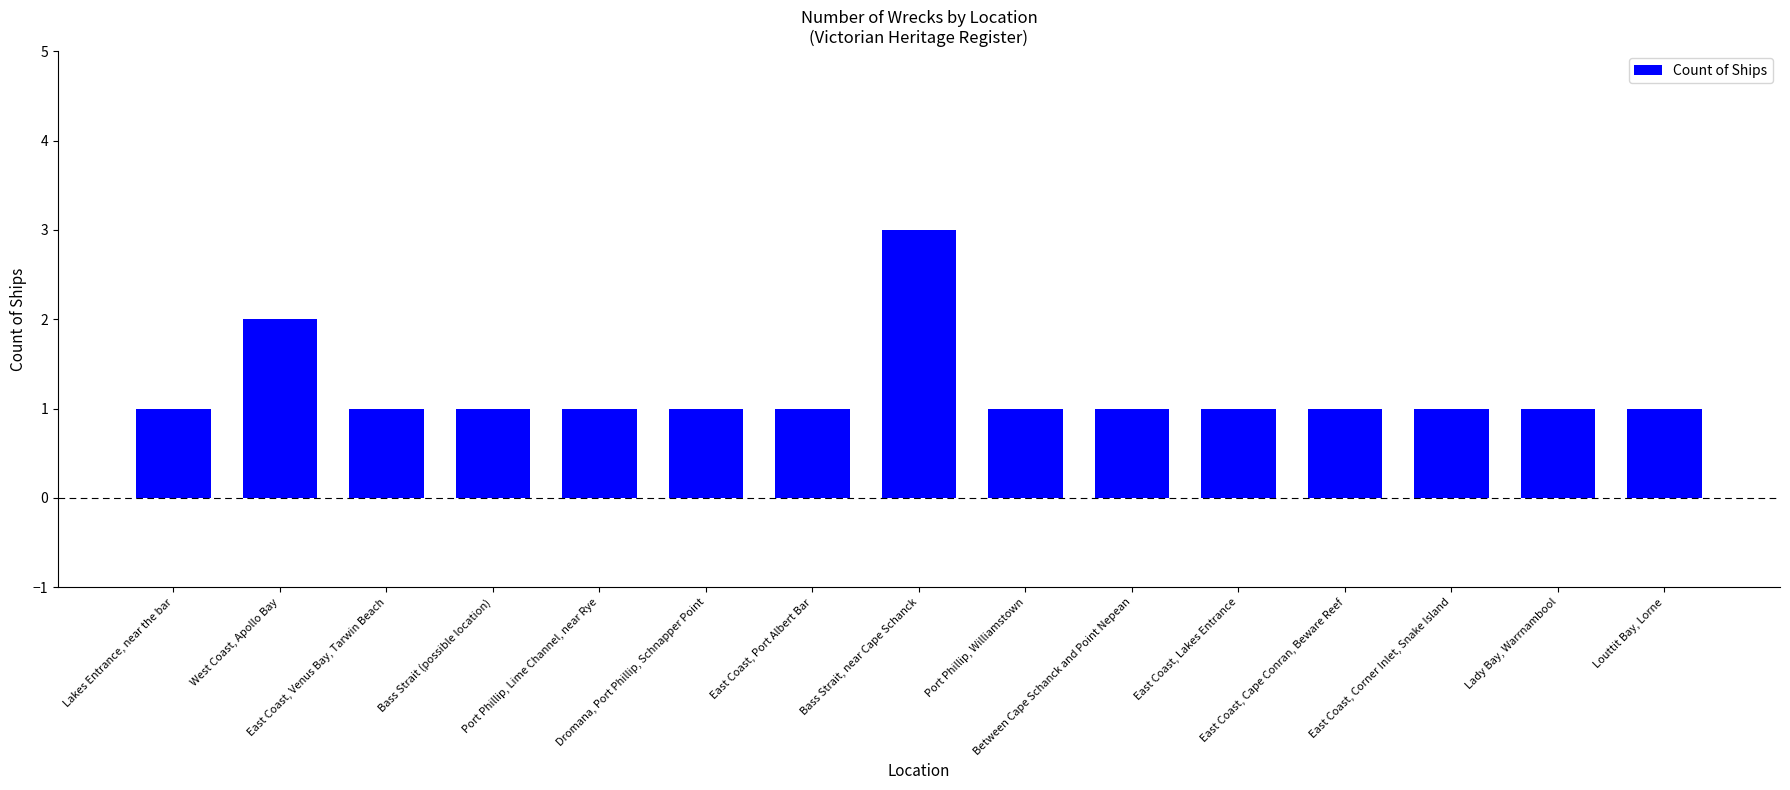

What is the maximum value shown in the chart?

3